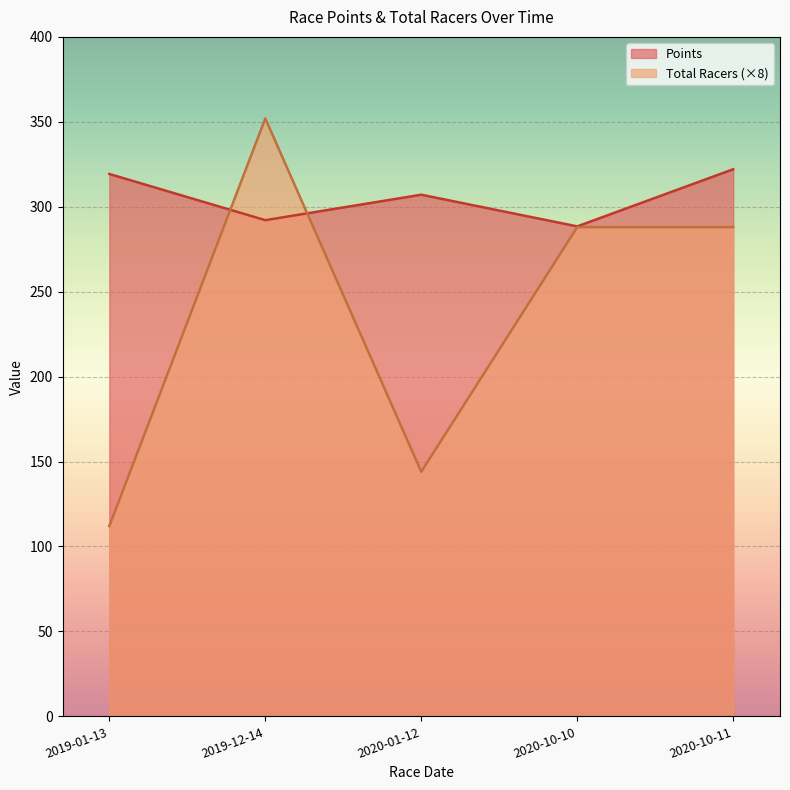

True or false: Points has a value of 288.5 at 2020-10-10.

True